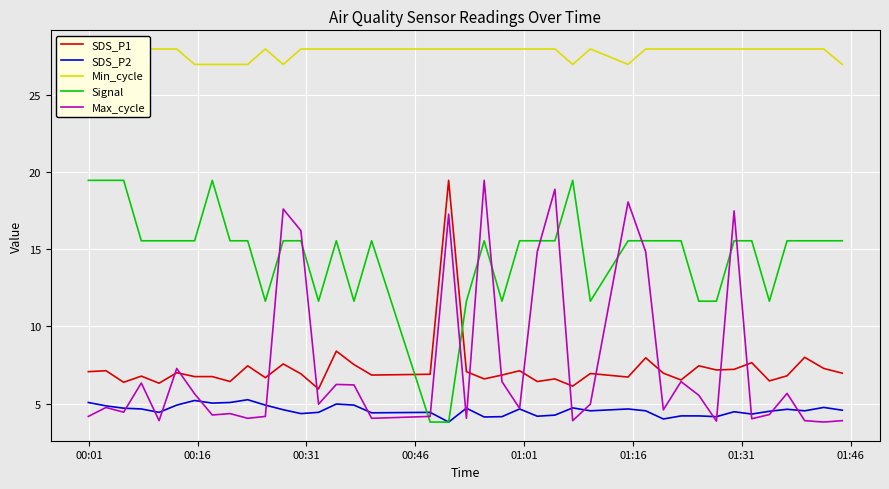

Which series ends up on top after the final intersection of SDS_P1 and Signal?

Signal